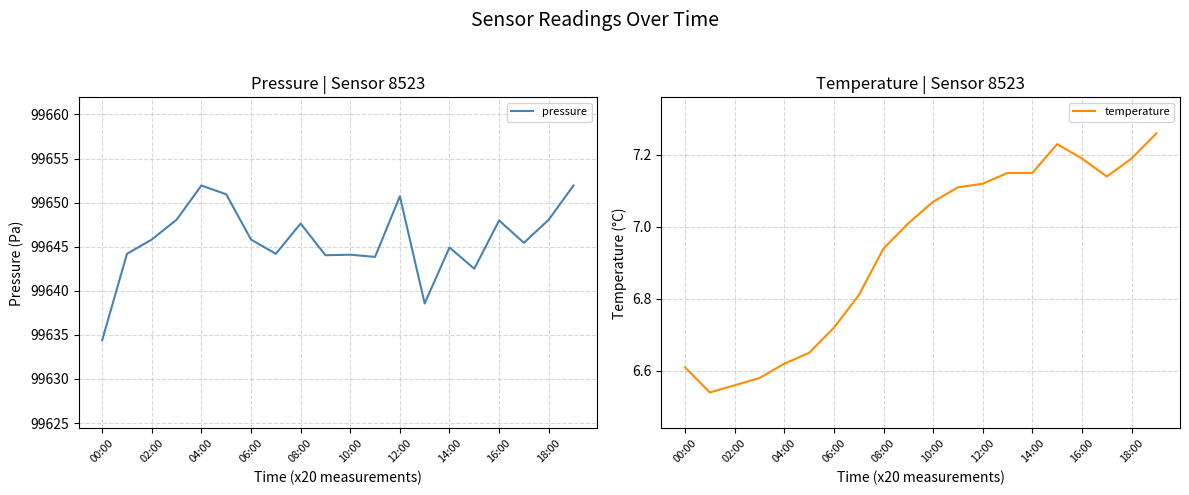

Is it true that temperature equals 12.1 at 16:00?

False